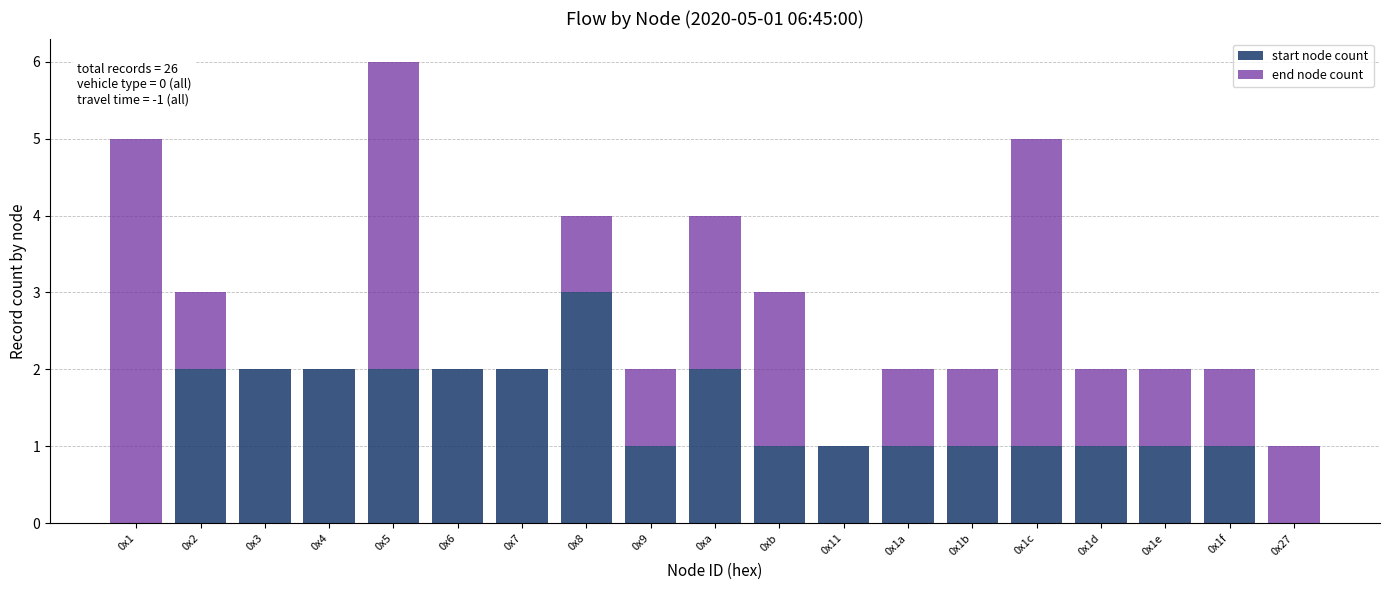

What is the maximum value for start node count?

3